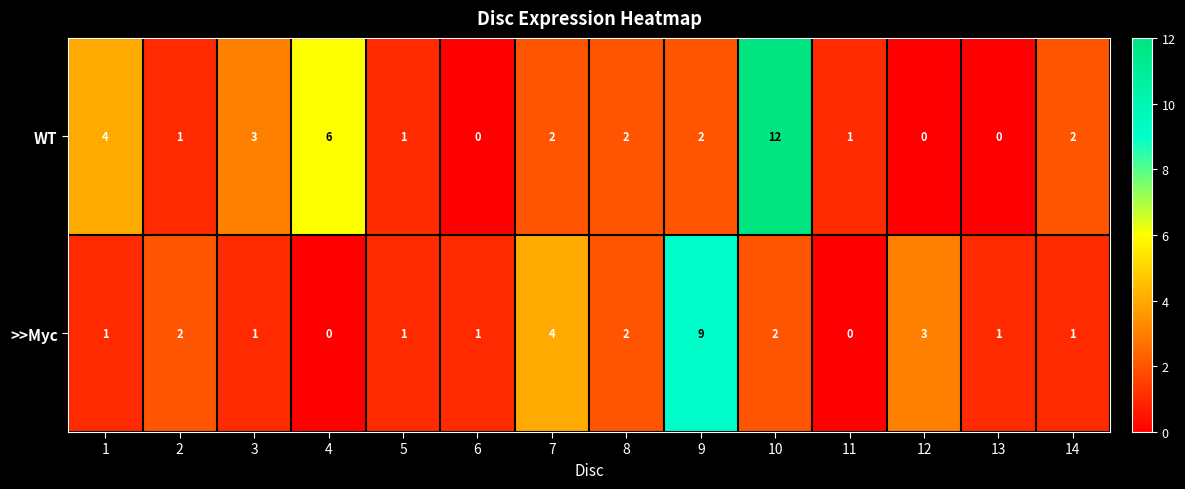

Between 9 and 10, which series saw the biggest shift?

WT